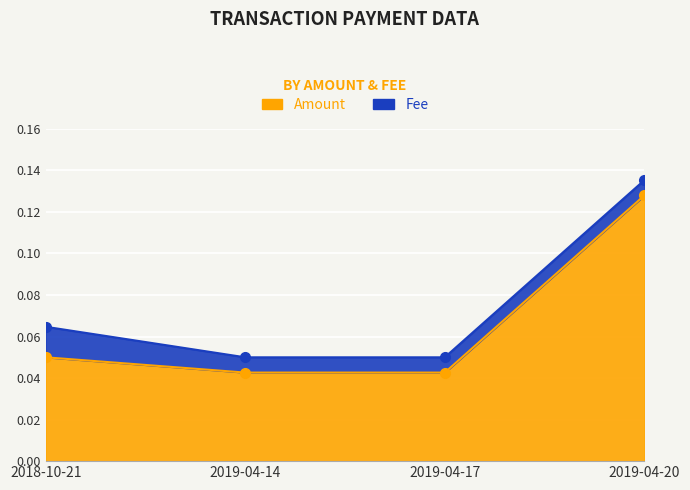

What is the average value?

0.1